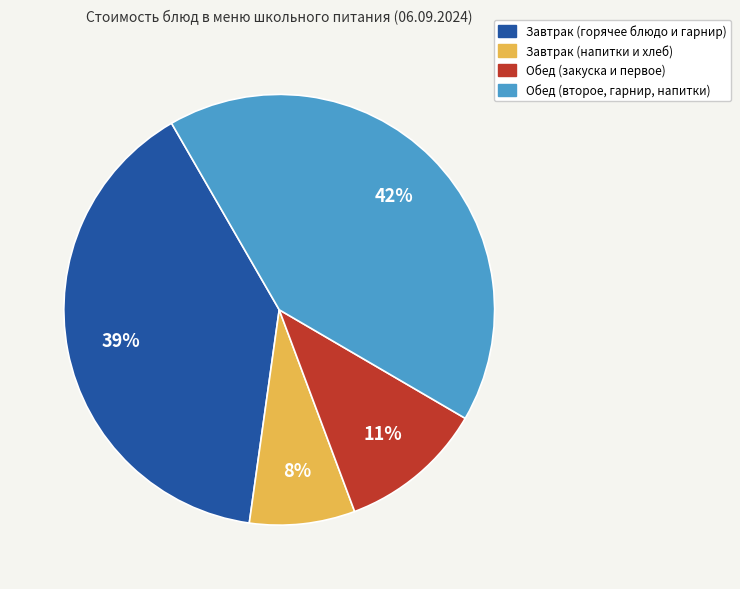

To the nearest percent, what is the average slice percentage?

25%